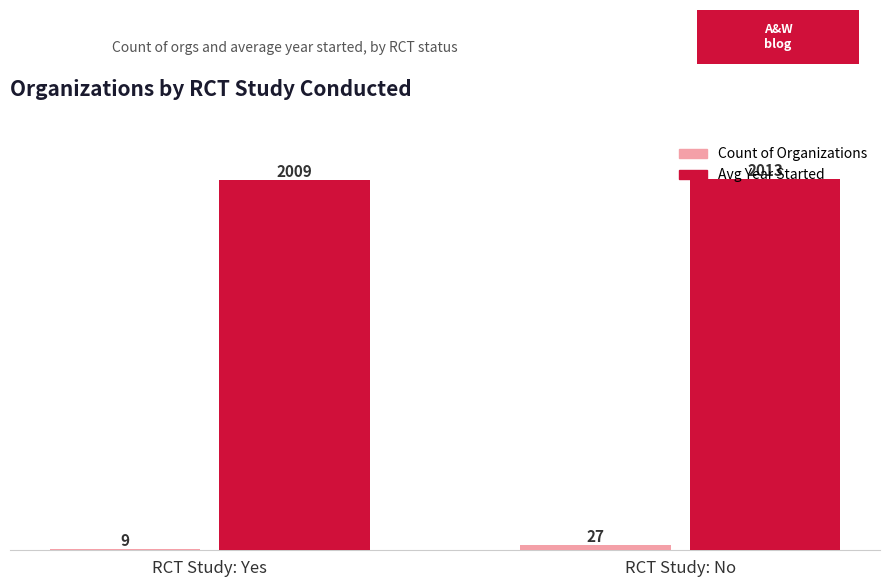

At which label is Count of Organizations closest to 18?

RCT Study: Yes